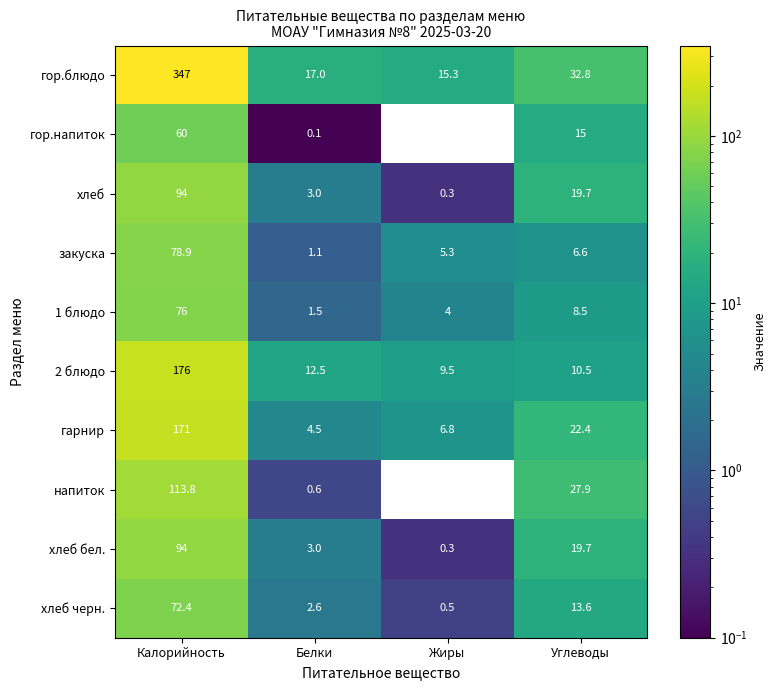

What value does the хлеб черн. series have at Жиры?

0.5